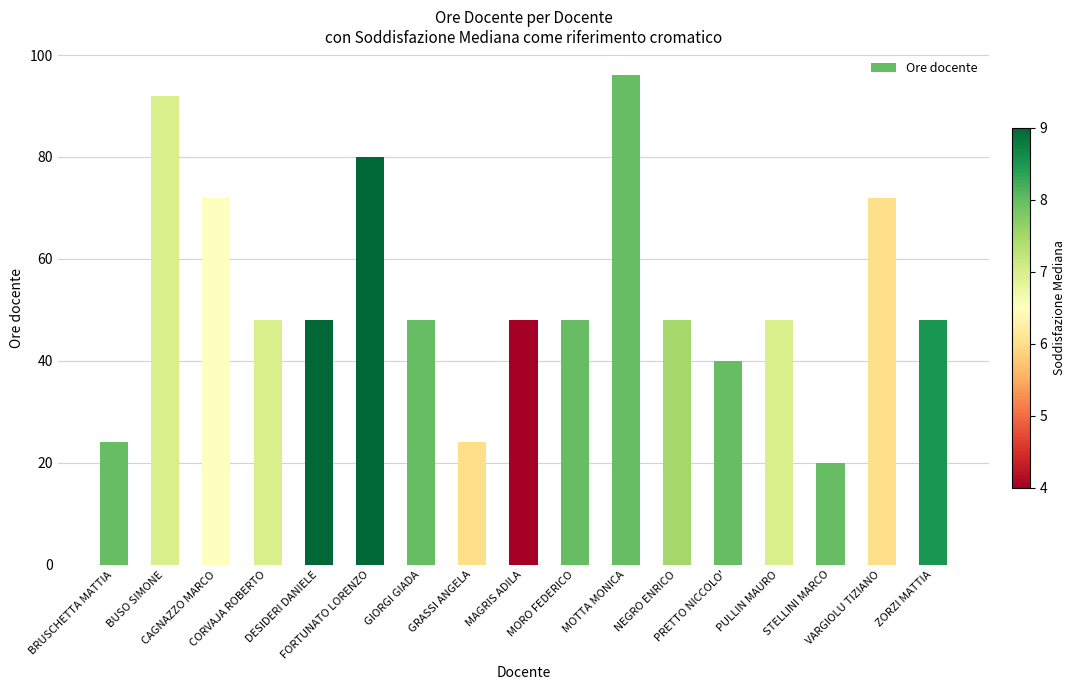

Reading left to right, transcribe all the data shown in this chart.

BRUSCHETTA MATTIA=24	BUSO SIMONE=92	CAGNAZZO MARCO=72	CORVAJA ROBERTO=48	DESIDERI DANIELE=48	FORTUNATO LORENZO=80	GIORGI GIADA=48	GRASSI ANGELA=24	MAGRIS ADILA=48	MORO FEDERICO=48	MOTTA MONICA=96	NEGRO ENRICO=48	PRETTO NICCOLO'=40	PULLIN MAURO=48	STELLINI MARCO=20	VARGIOLU TIZIANO=72	ZORZI MATTIA=48